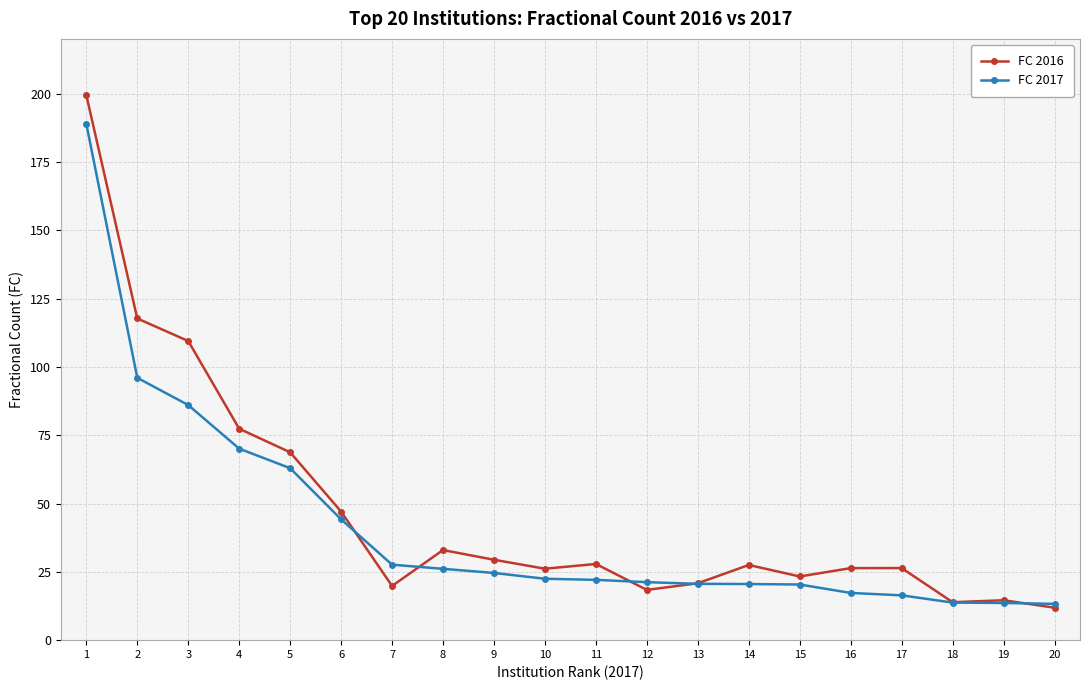

What is the maximum value shown in the chart?

199.4